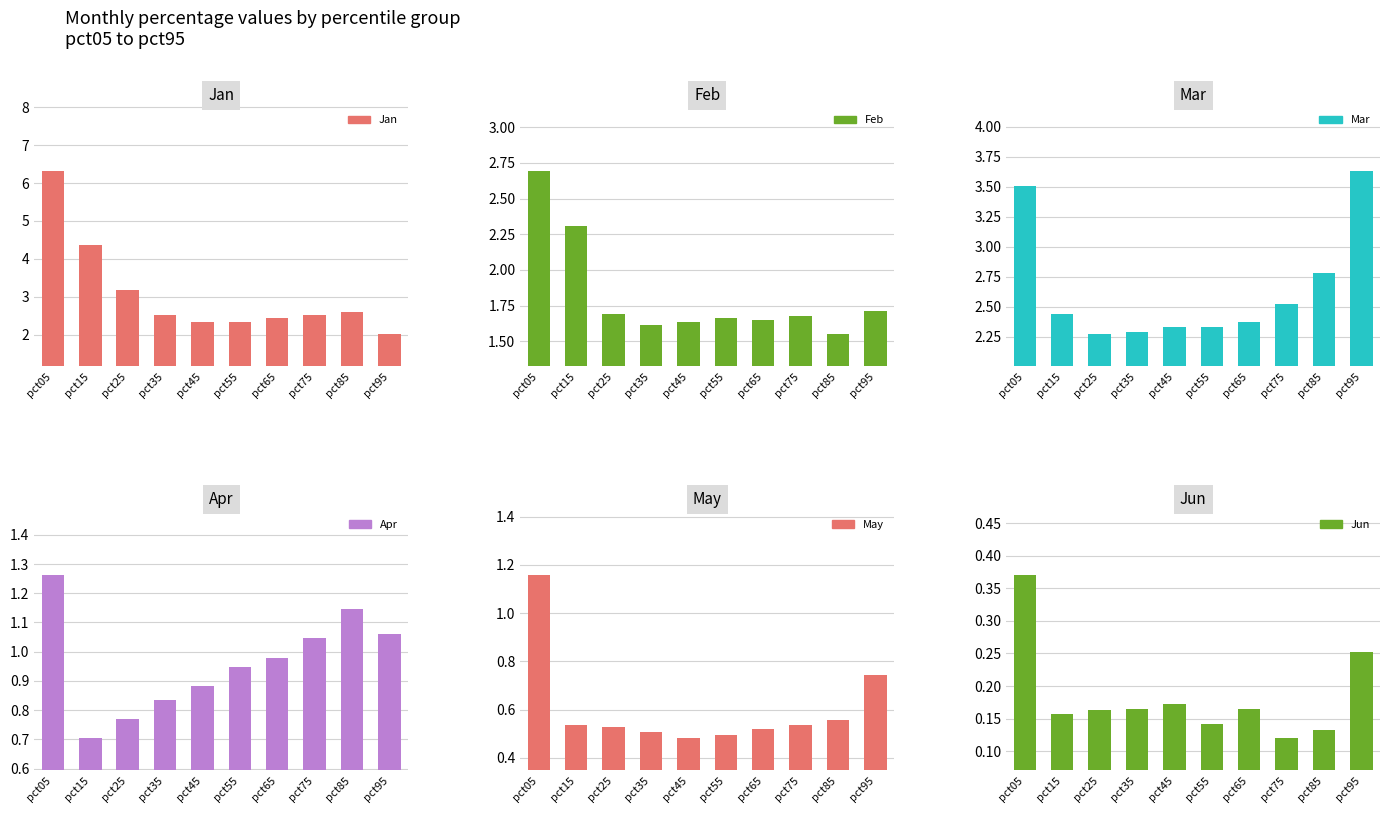

What is the lowest value of the Jun series?

0.1